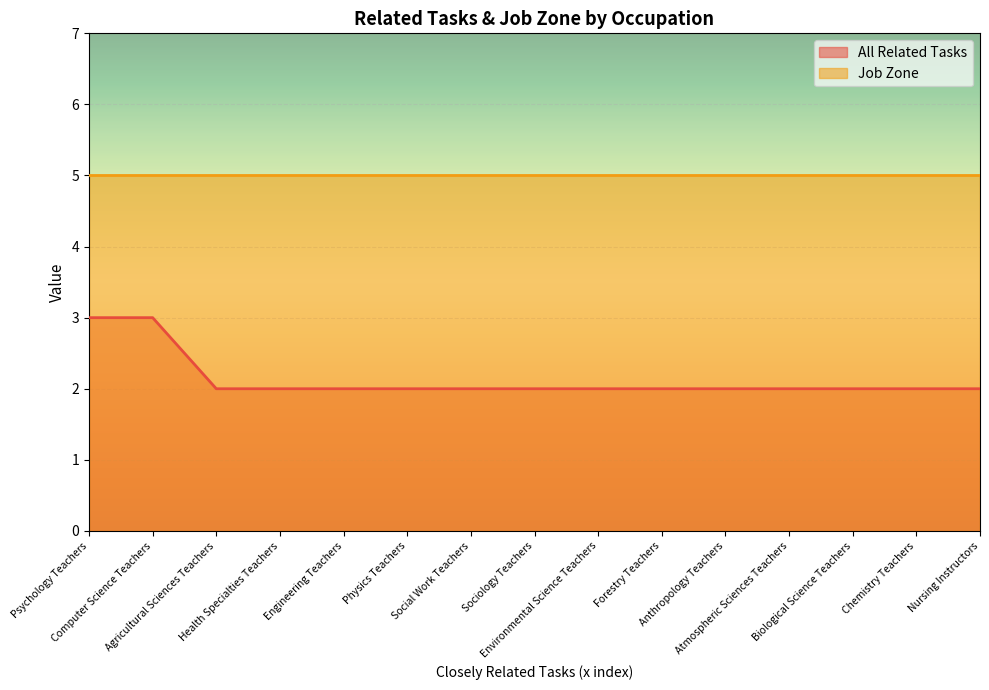

Reading right to left, extract all data points from this chart.

Nursing Instructors=2	Chemistry Teachers=2	Biological Science Teachers=2	Atmospheric Sciences Teachers=2	Anthropology Teachers=2	Forestry Teachers=2	Environmental Science Teachers=2	Sociology Teachers=2	Social Work Teachers=2	Physics Teachers=2	Engineering Teachers=2	Health Specialties Teachers=2	Agricultural Sciences Teachers=2	Computer Science Teachers=3	Psychology Teachers=3